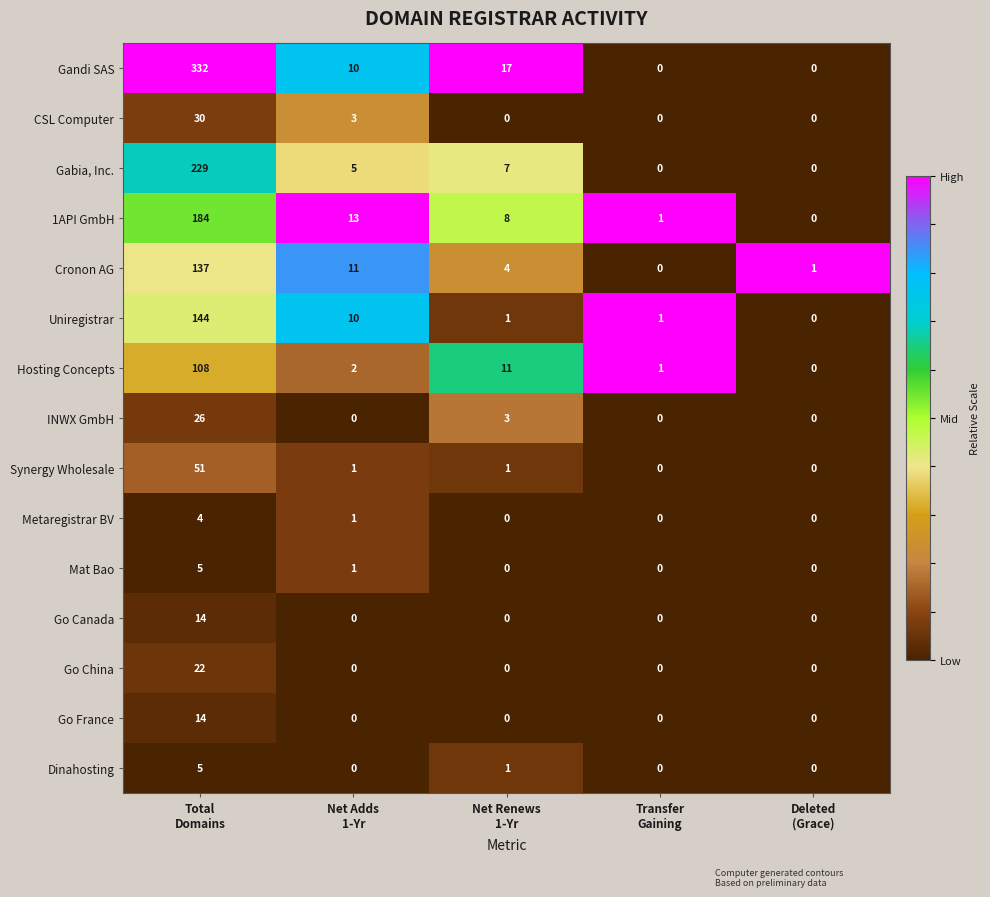

What is the difference between the maximum and second lowest values in the Cronon AG series?

136